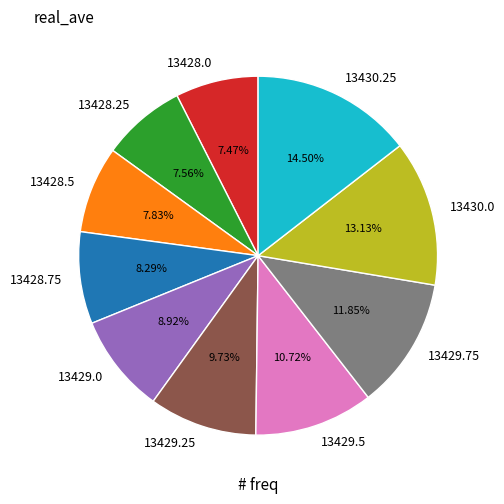

Is 13429.5 the majority of the pie?

No